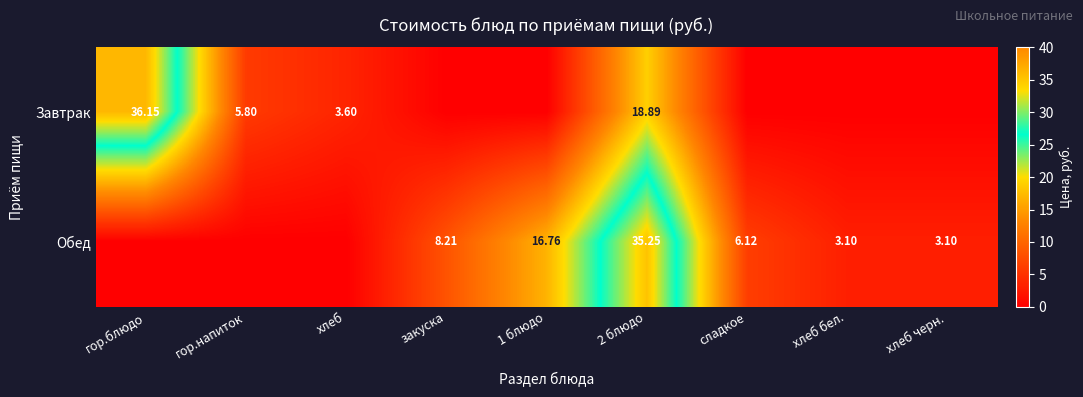

What is the total value across all series at 2 блюдо?

54.1